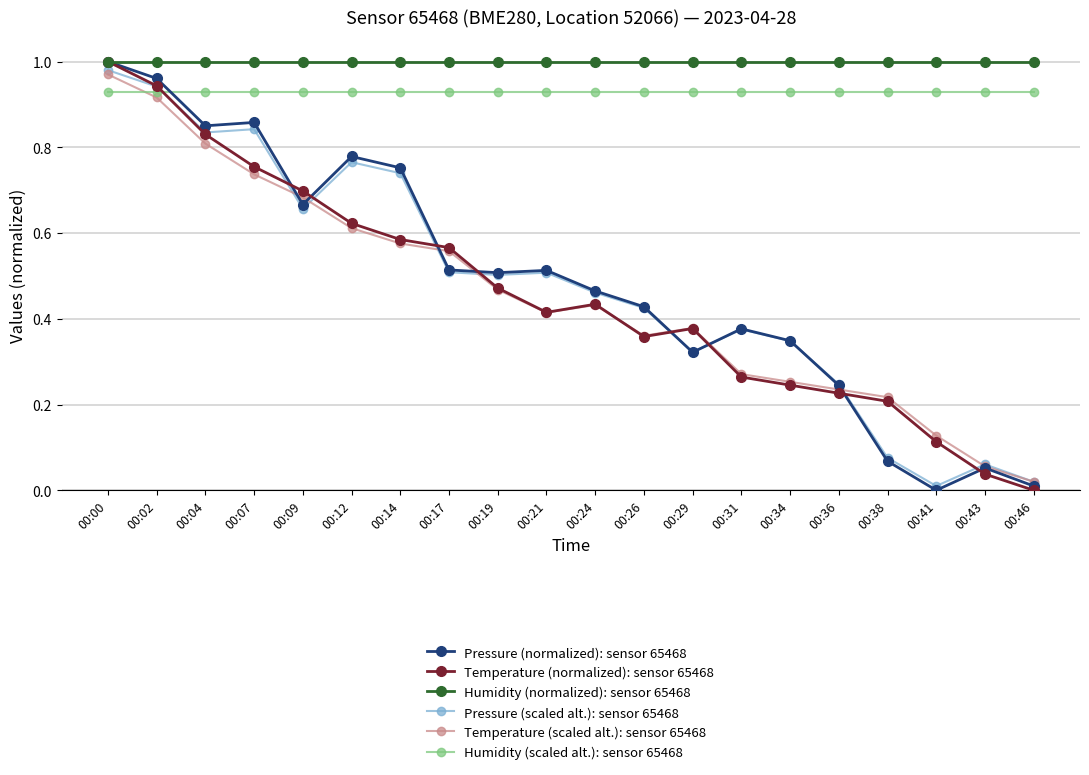

The Pressure (scaled alt.): sensor 65468 series shows 0.8 at 00:12. True or false?

True